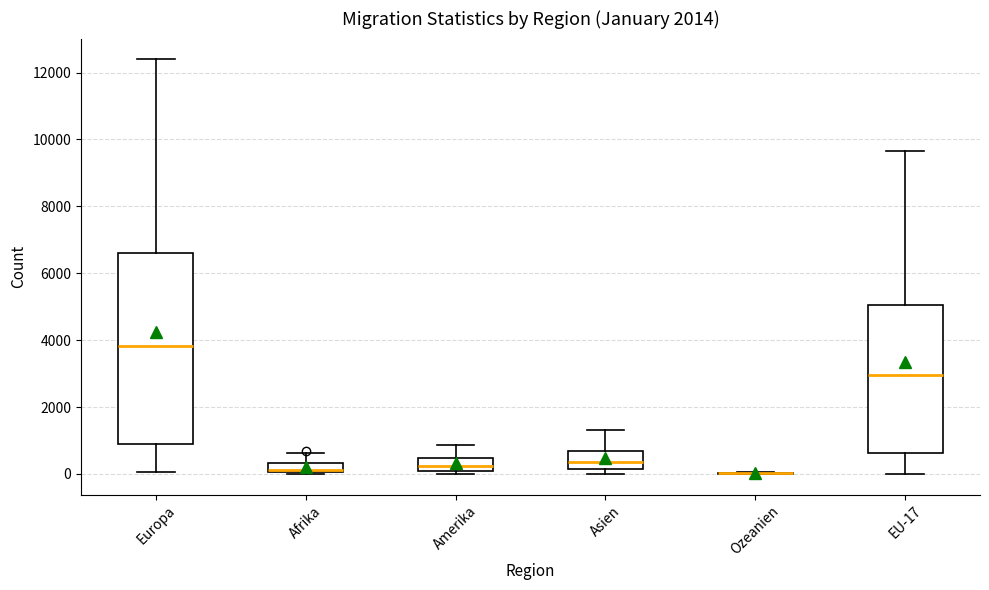

Where is the upper edge of the box for Europa on the y-axis? The values are not printed on the chart, so give them approximately, as read against the axis.

6600